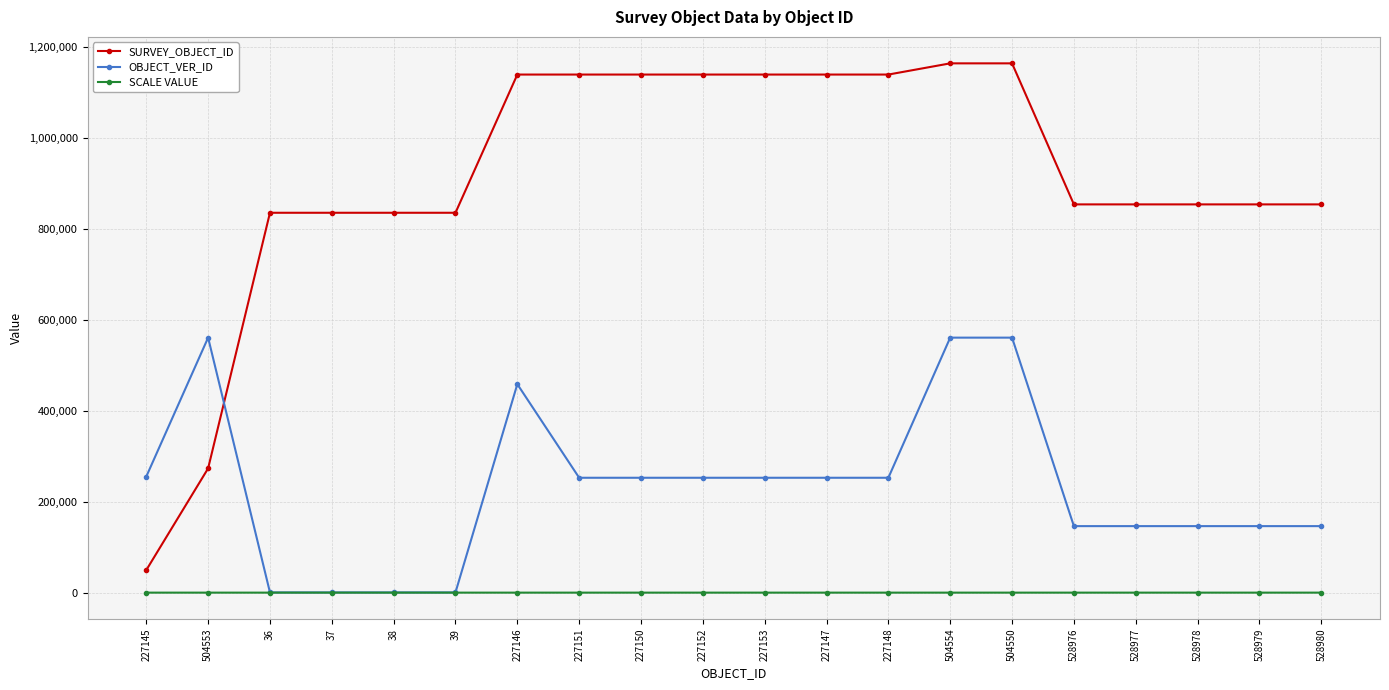

Does the chart display data point markers on the line(s)?

Yes